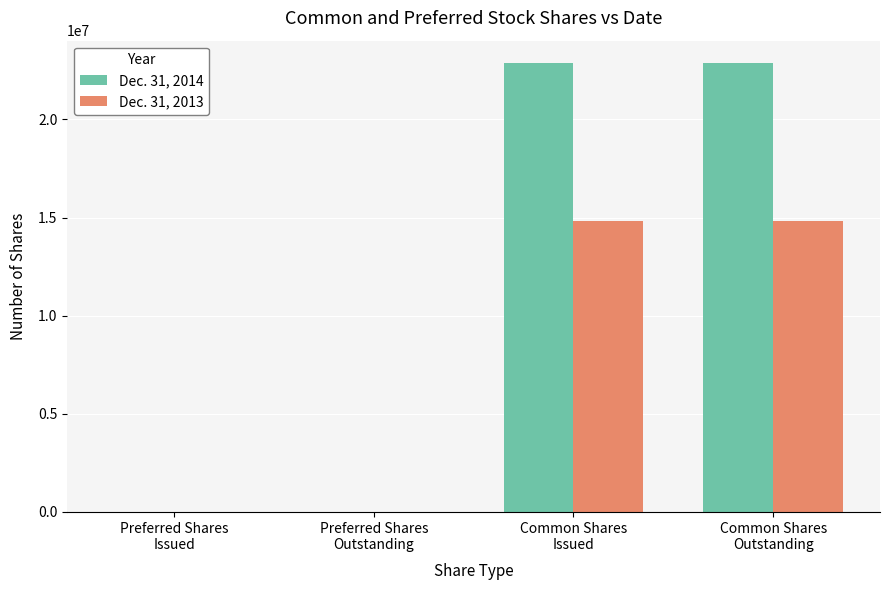

What is the maximum value shown in the chart?

22867319